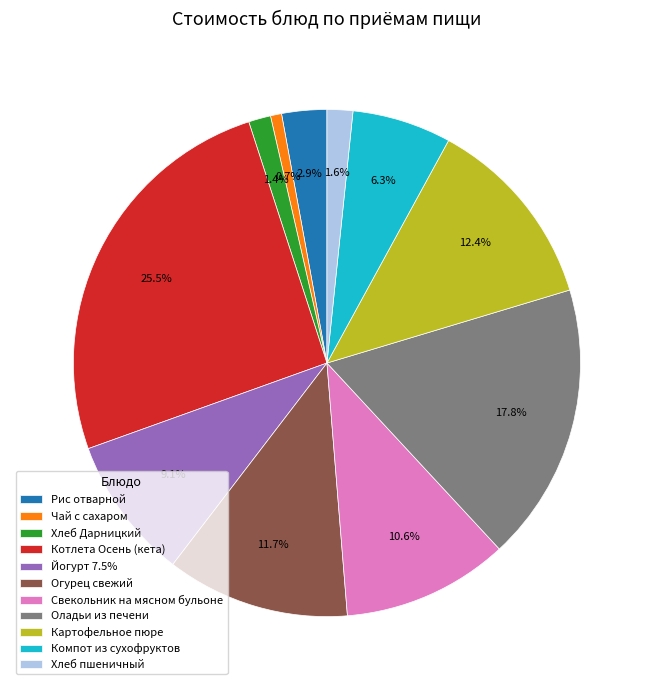

To the nearest percent, what is the average slice percentage?

9%